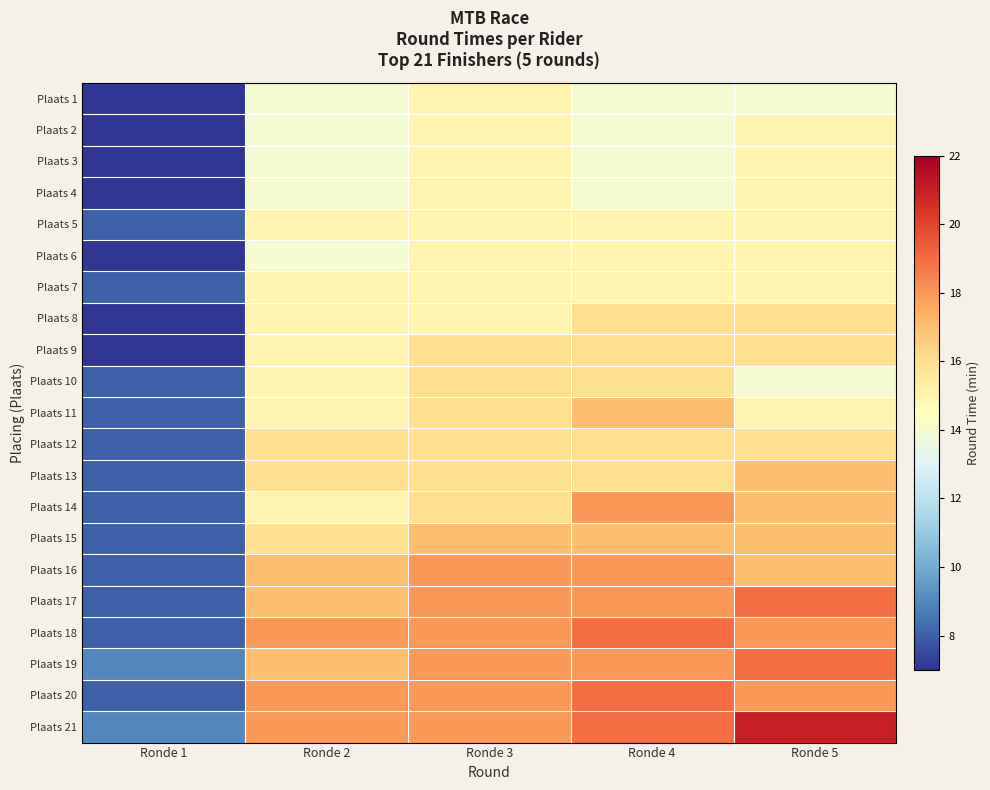

At how many categories does at least one series exceed 18?

2